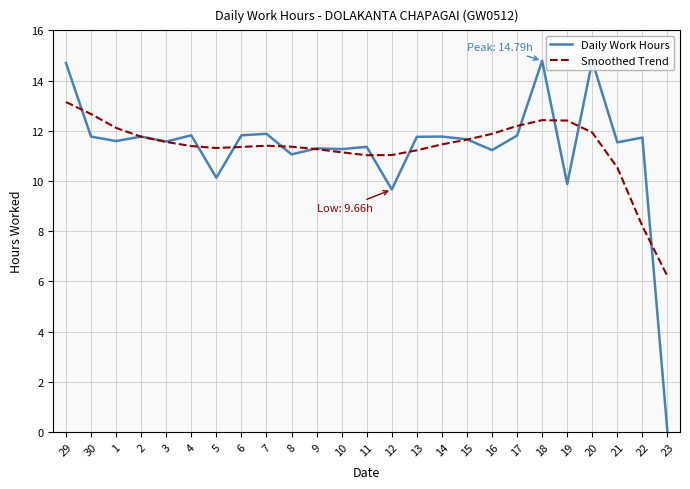

What is the total value across all series at 30?

24.4